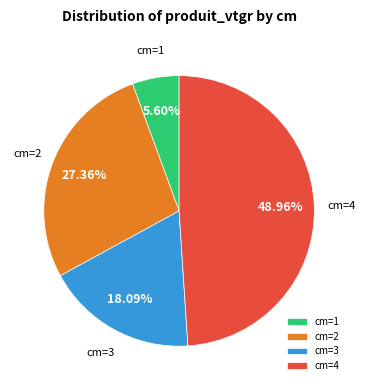

Combined, do cm=3 and cm=4 account for over 50%?

Yes